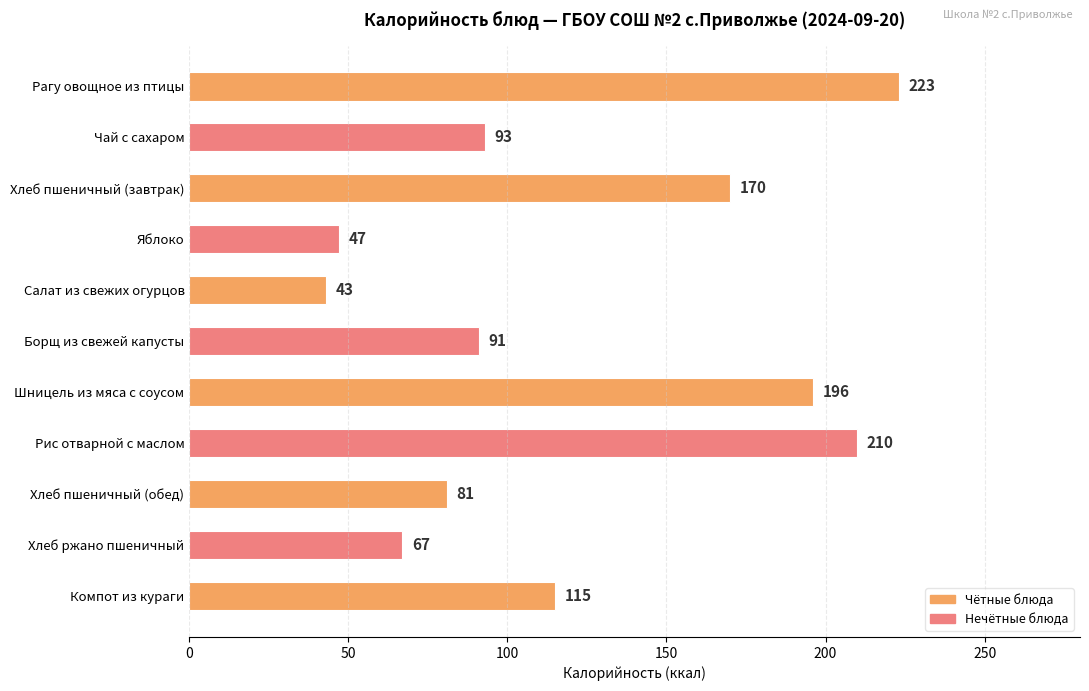

Is it true that the value at Яблоко is 47?

True